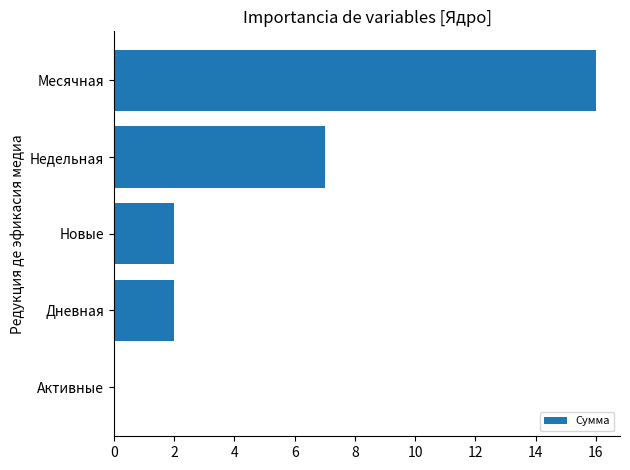

What is the ratio of the value at Недельная to the value at Месячная?

0.4